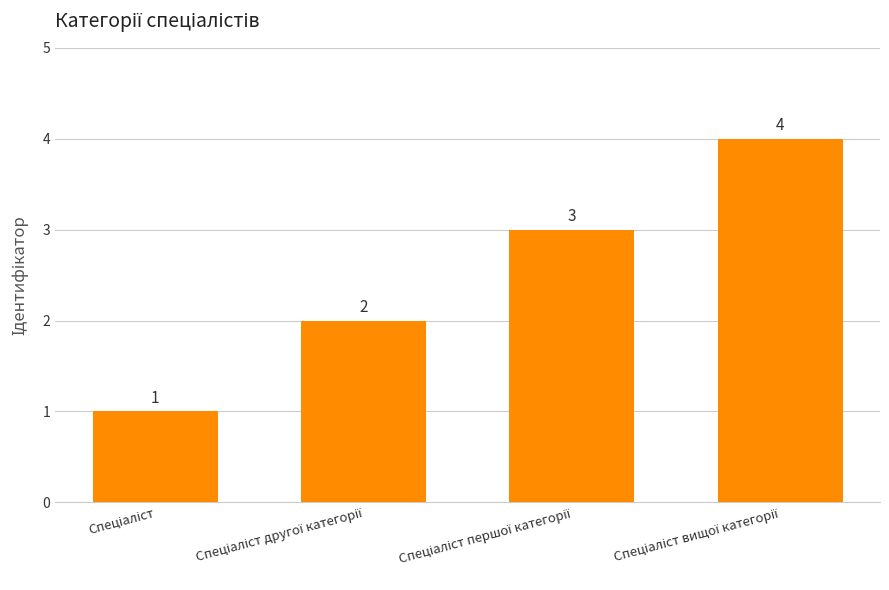

What is the maximum value shown in the chart?

4